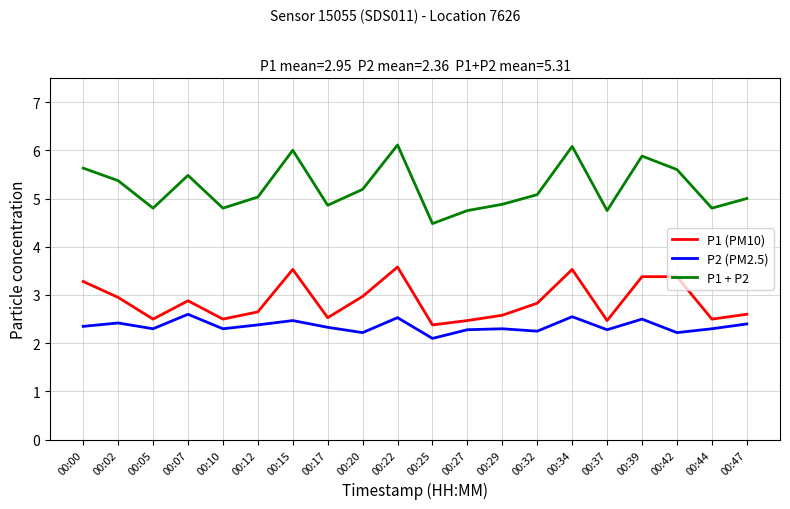

Does the chart have visible grid lines?

Yes